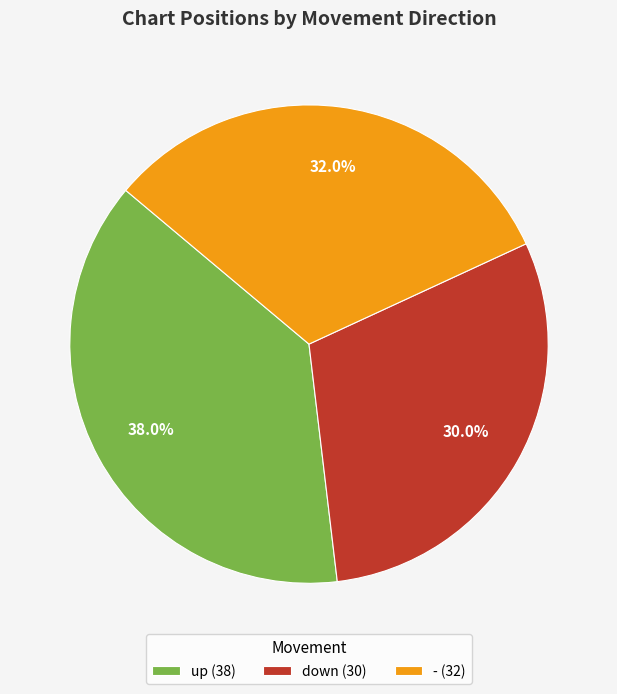

What percentage is the - slice, to the nearest percent?

32%